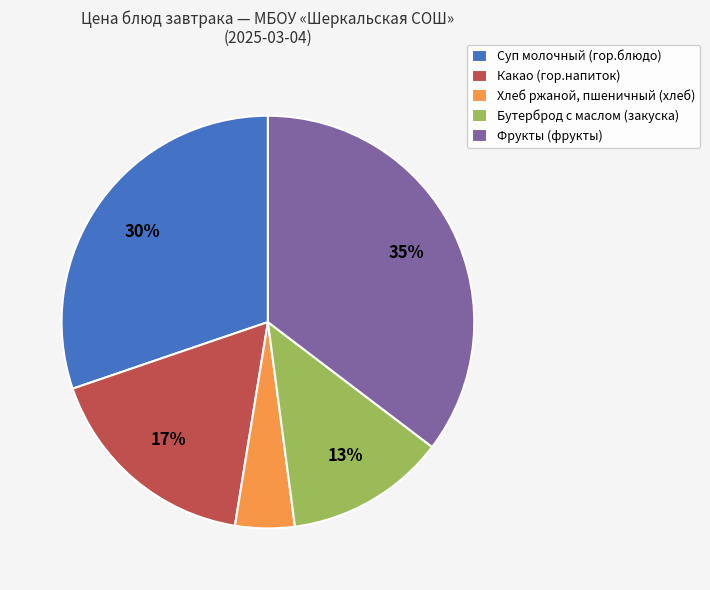

What is the ratio of the value at Фрукты (фрукты) to the value at Суп молочный (гор.блюдо)?

1.2